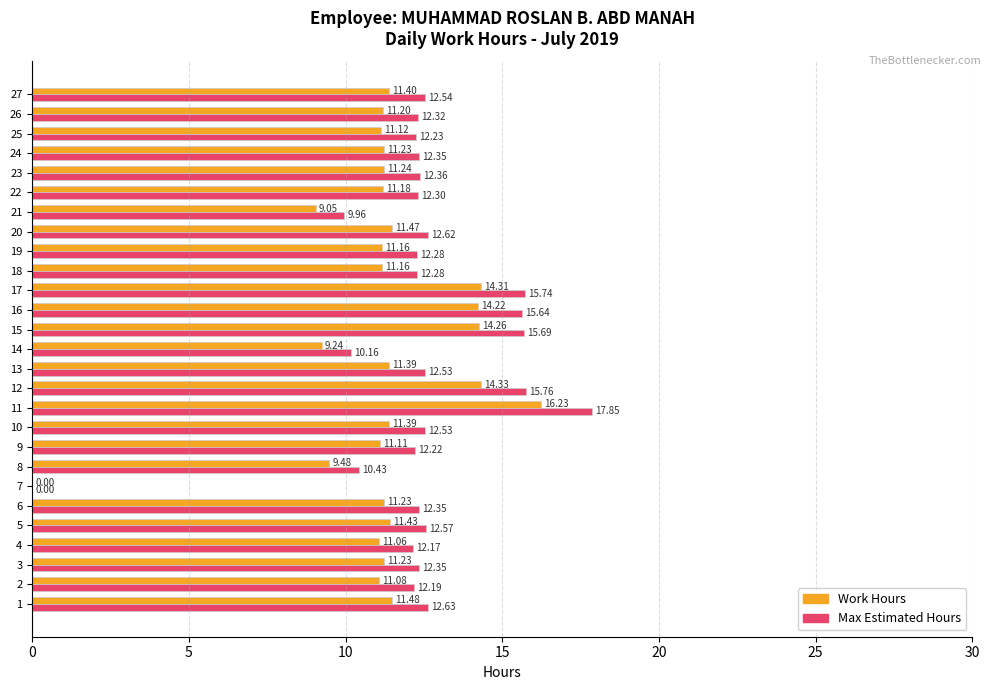

Which series has the largest range (max minus min)?

Max Estimated Hours